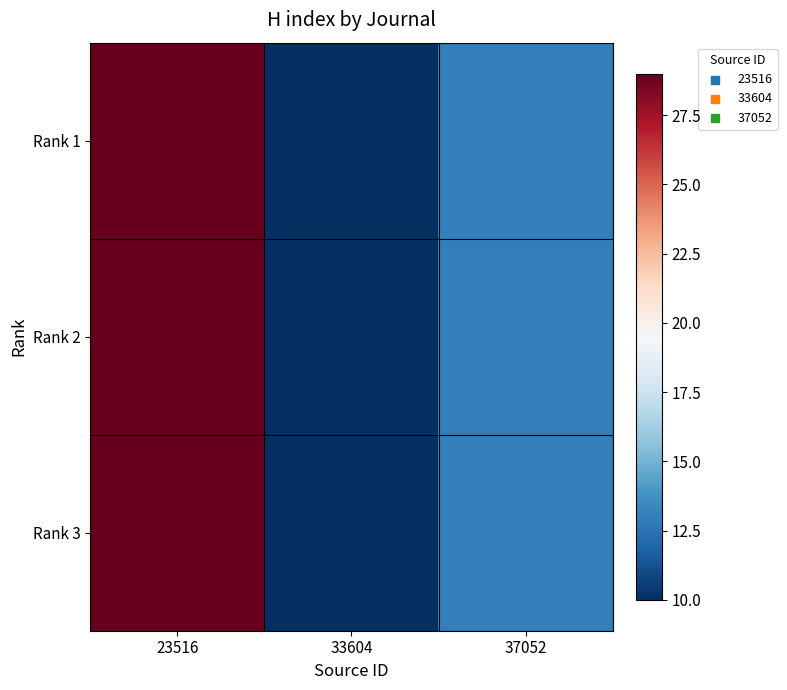

At which category is the sum across all series the highest?

23516